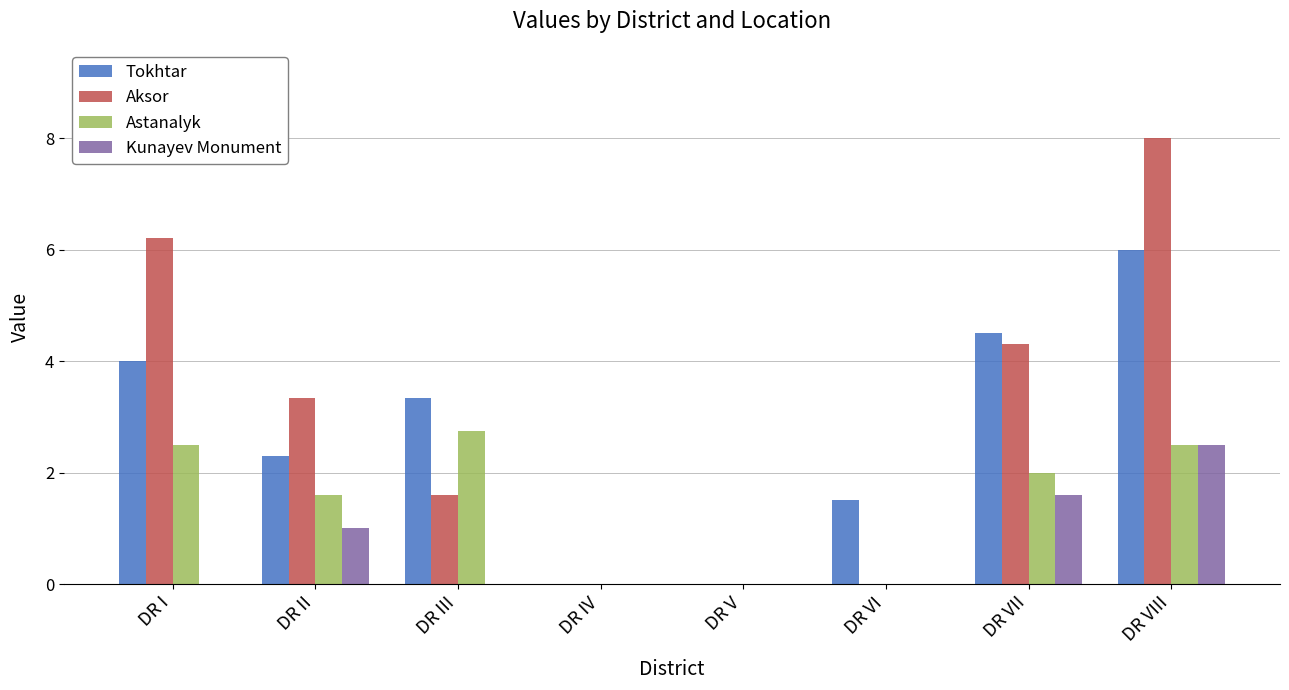

At which label does Aksor reach its peak?

DR VIII